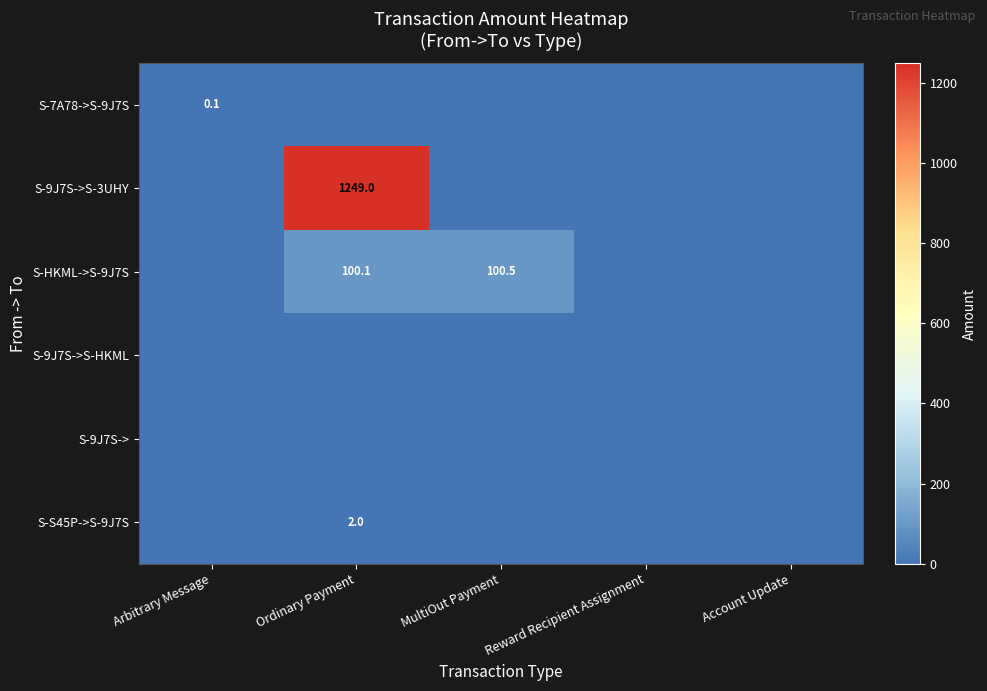

The value of S-HKML->S-9J7S at Reward Recipient Assignment is 0.0. True or false?

True